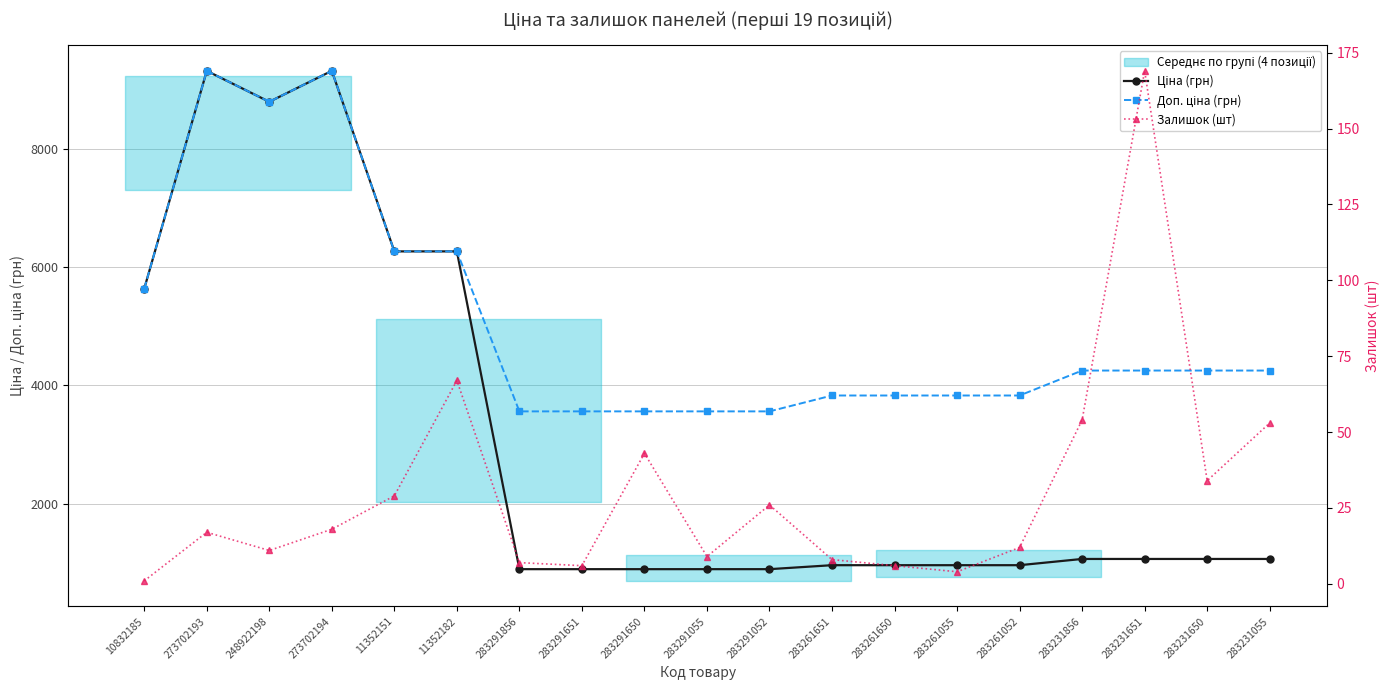

What is the difference between the second highest and second lowest values in the Доп. ціна (грн) series?

5761.7